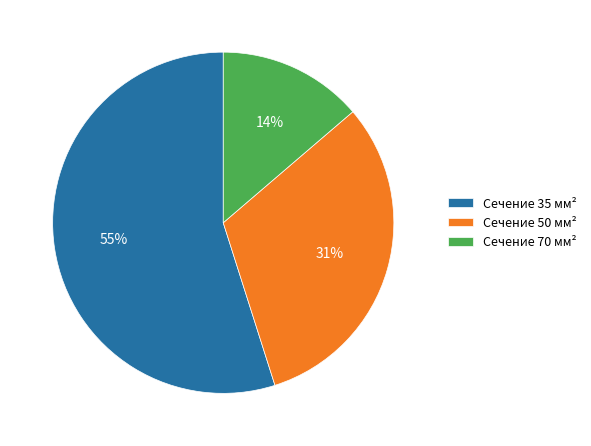

To the nearest percent, what portion does Сечение 70 мм² represent?

14%